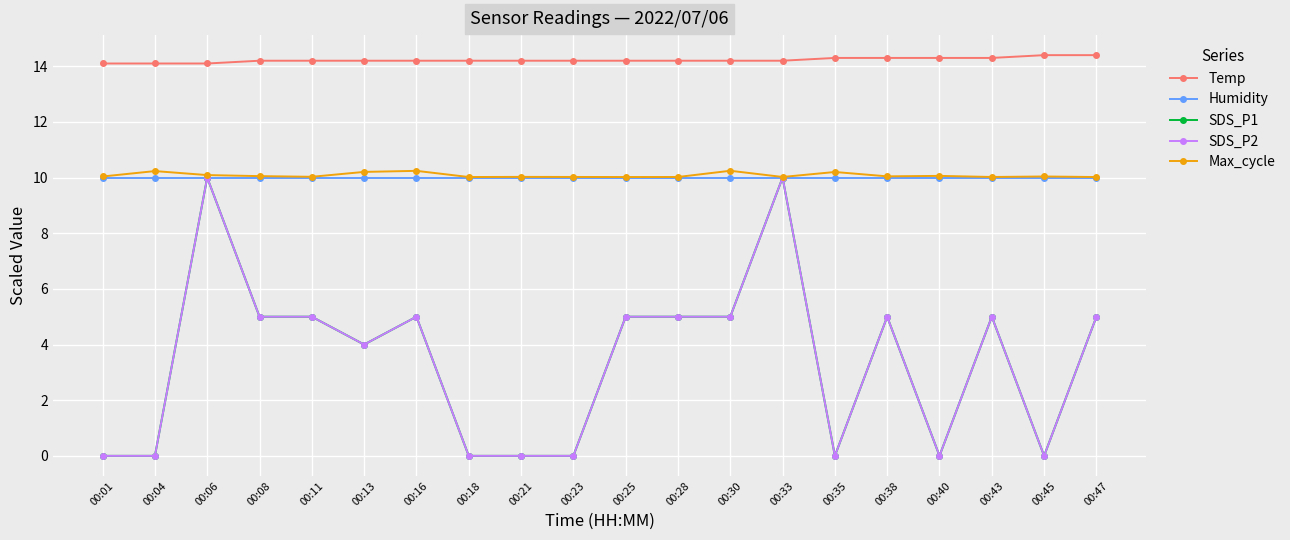

What is the difference between the highest and lowest values at 00:25?

9.2